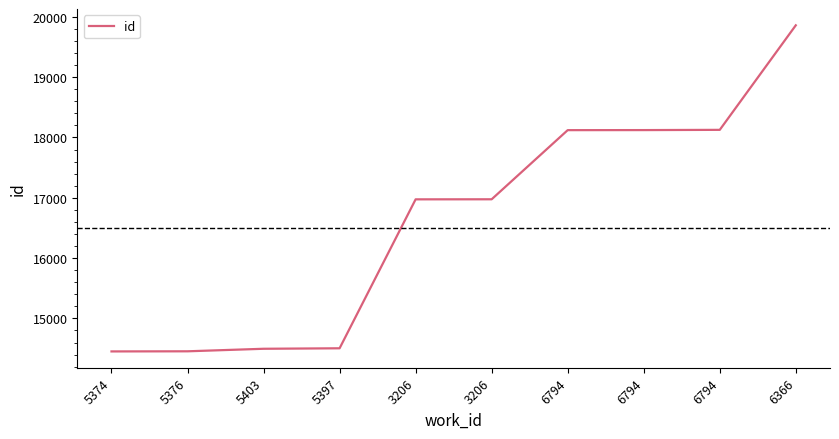

Rank the categories by value from highest to lowest.

6366, 6794, 6794, 6794, 3206, 3206, 5397, 5403, 5376, 5374